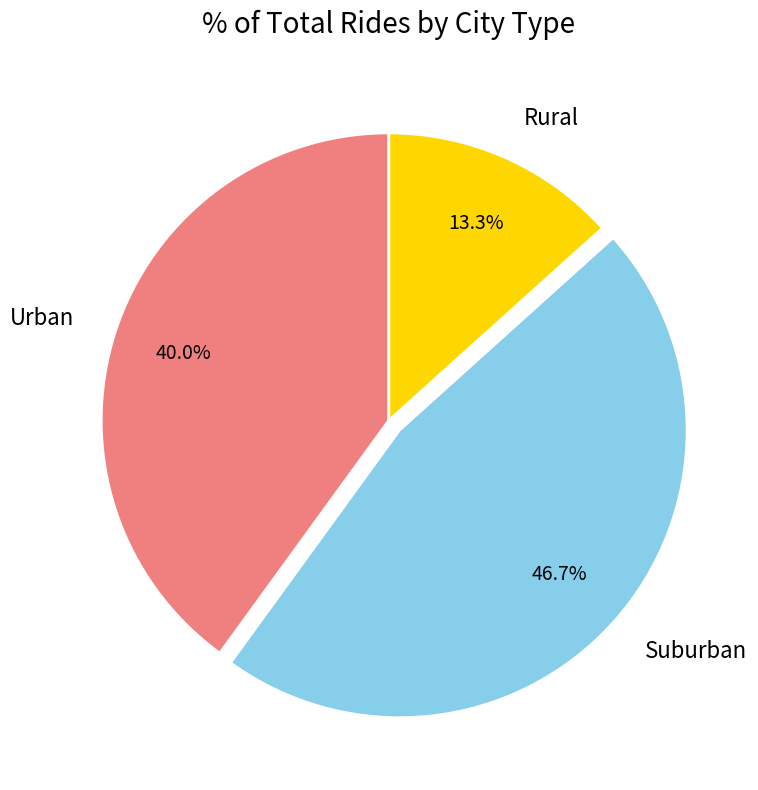

Is there a majority slice in this chart?

No